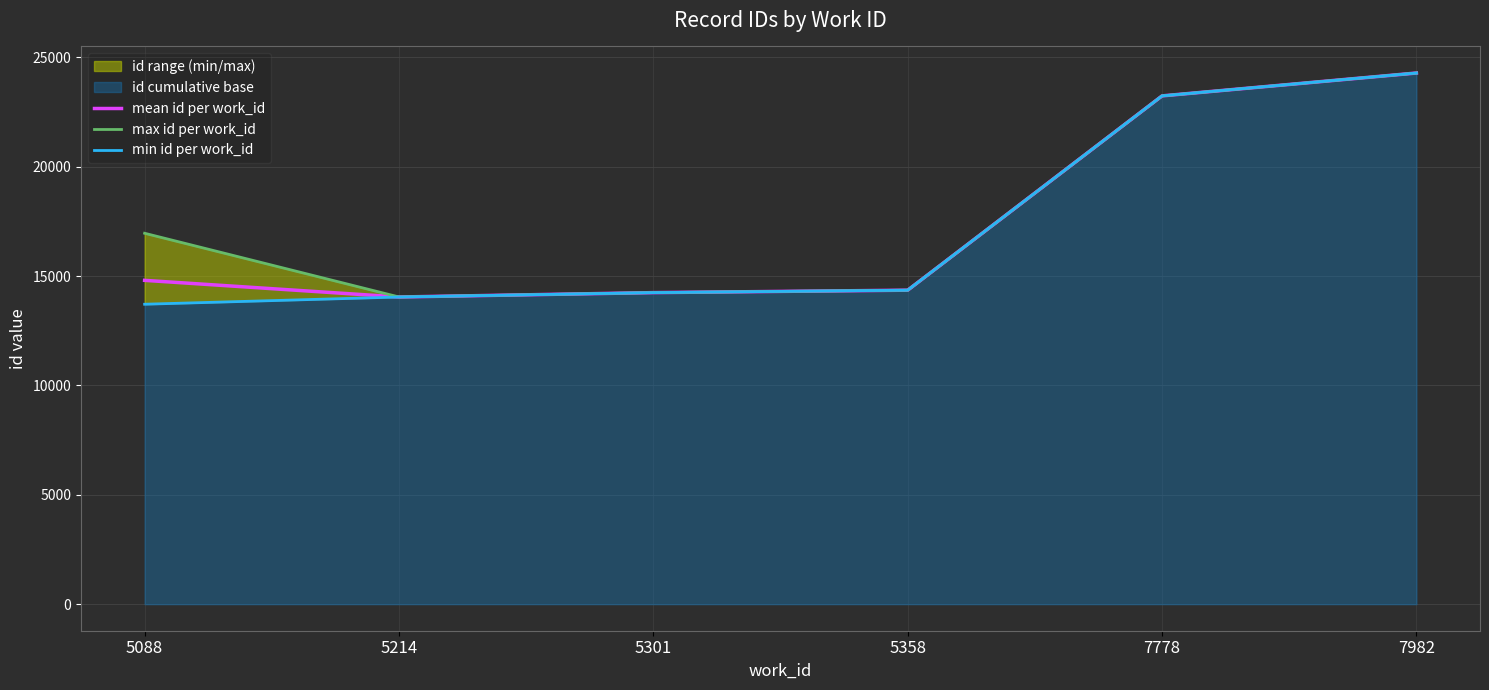

Which category has the highest value in the min id per work_id series?

7982